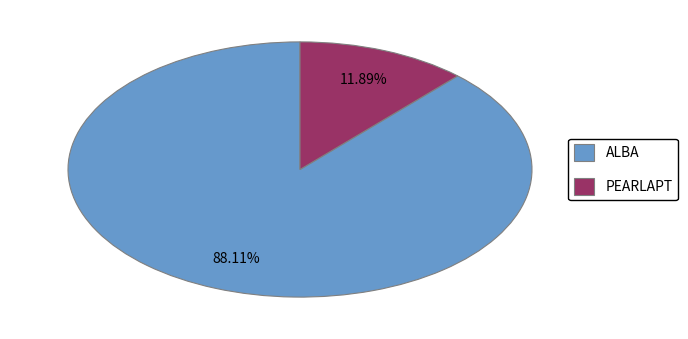

Is it true that PEARLAPT is 12% of the pie?

True